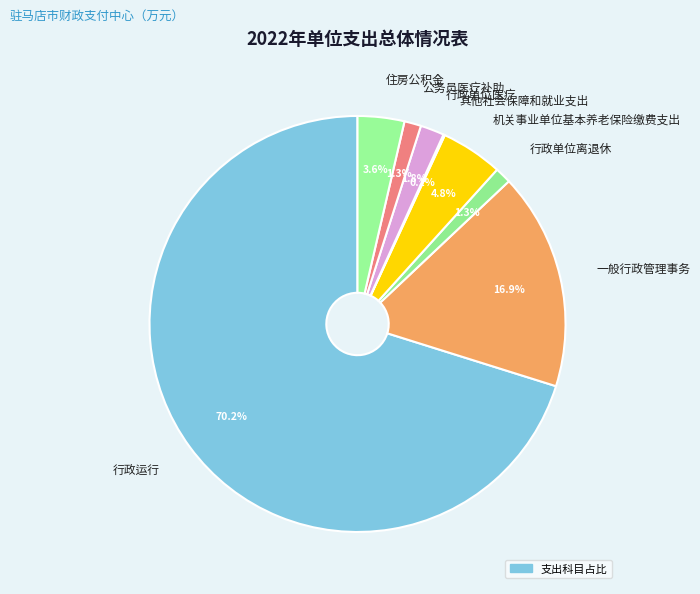

To the nearest percent, what is the average slice percentage?

12%